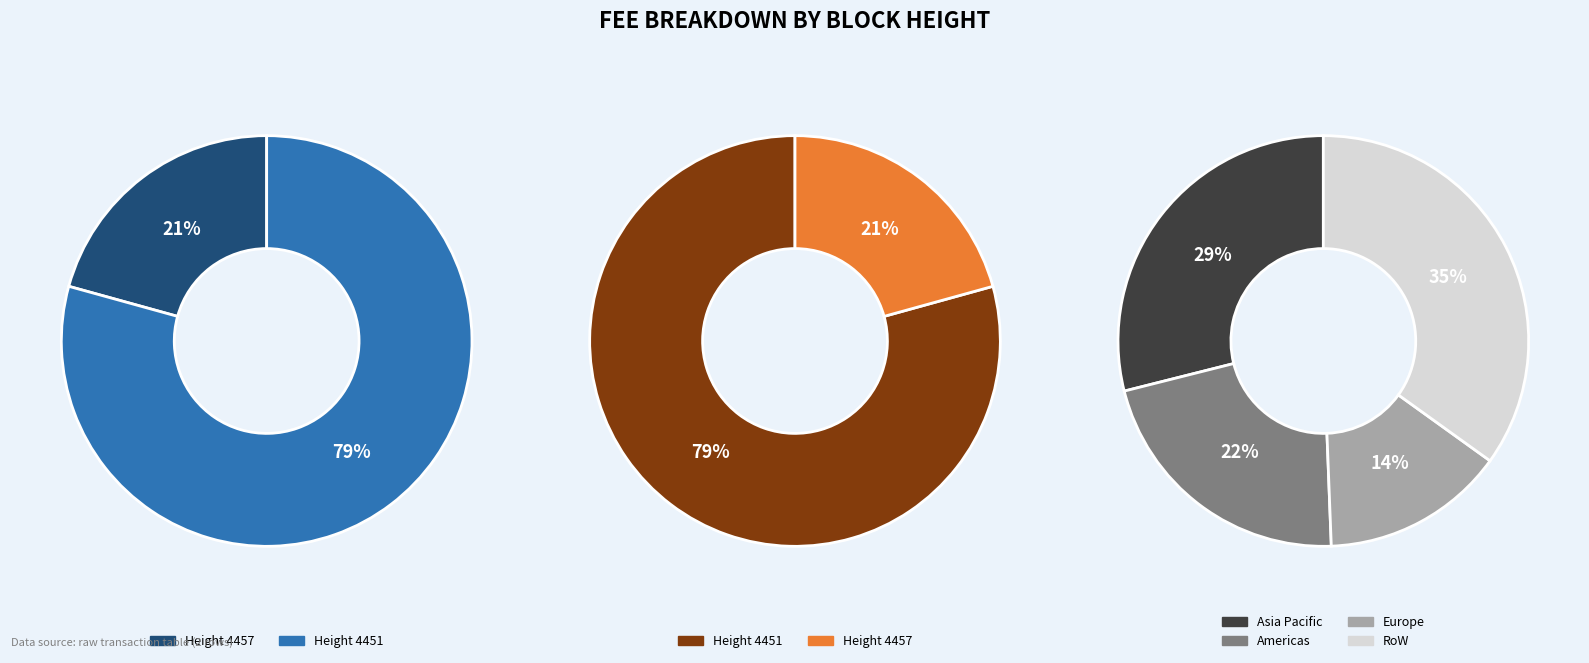

What is the ratio of the value at 4451 to the value at 4457?

3.8